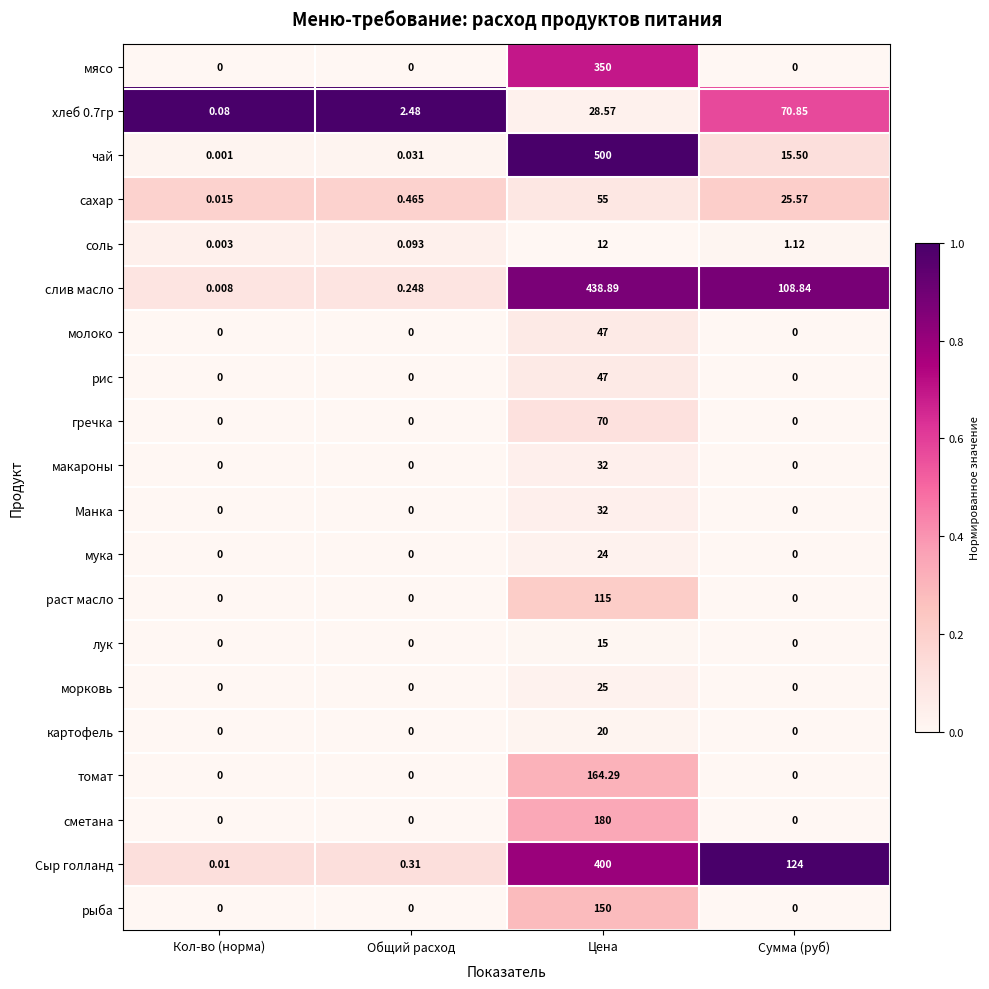

At how many categories does at least one series exceed 0?

4